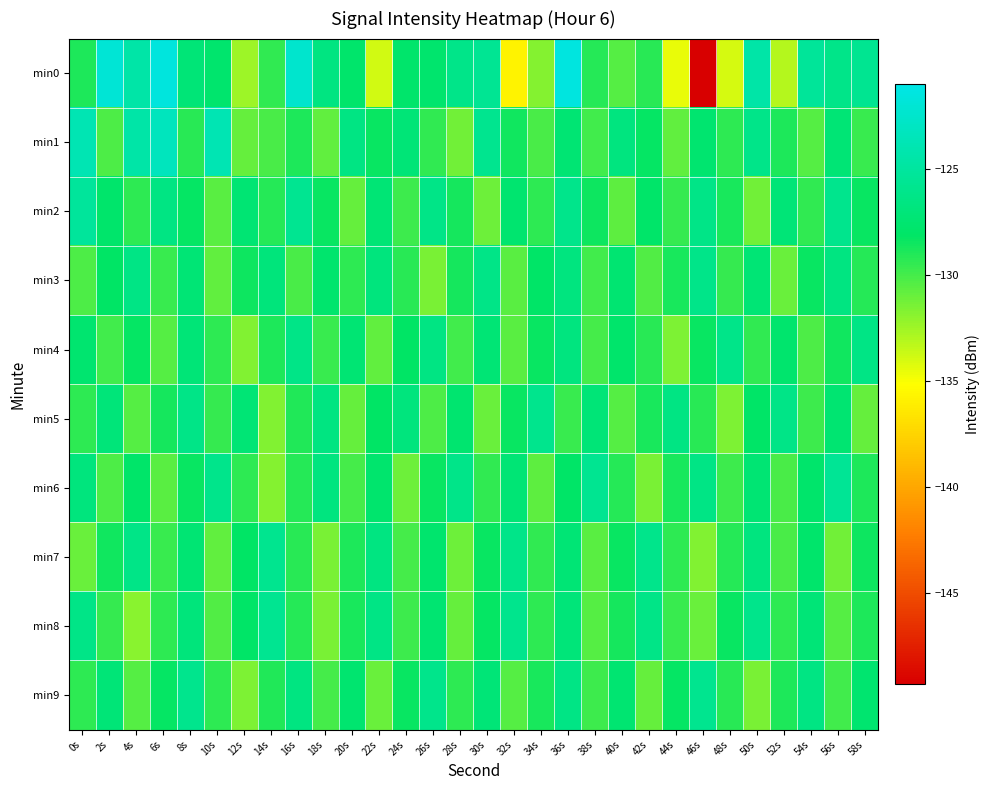

At which category does the chart reach its minimum across all series?

46s